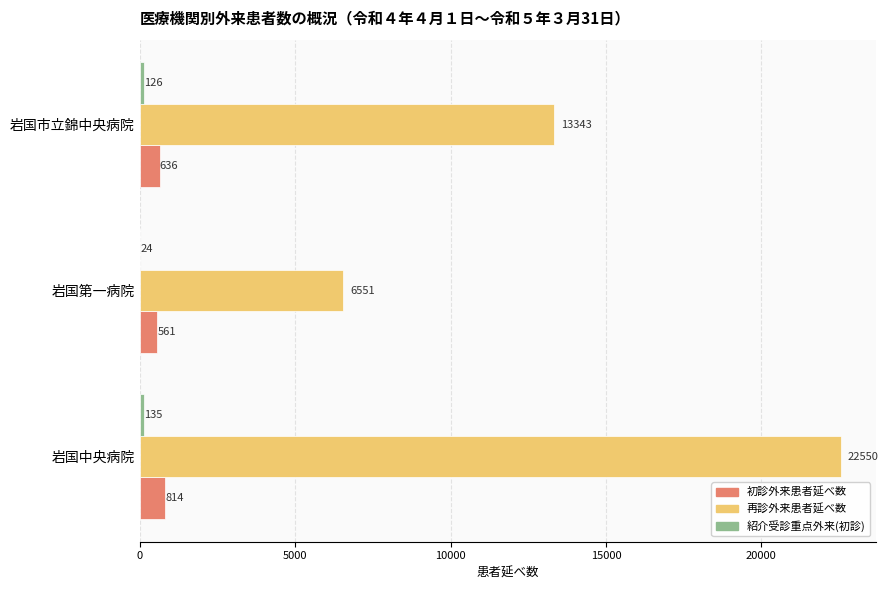

True or false: 再診外来患者延べ数 has a value of 6551 at 岩国第一病院.

True